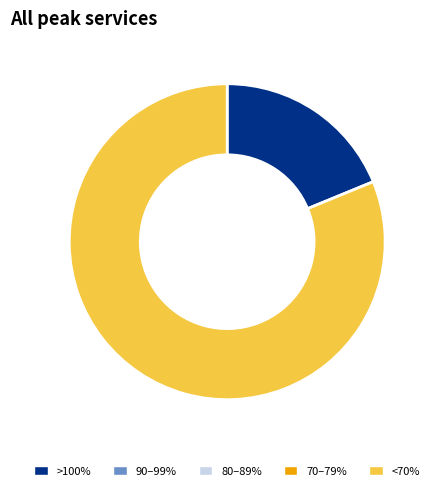

Does any single category account for the majority?

Yes